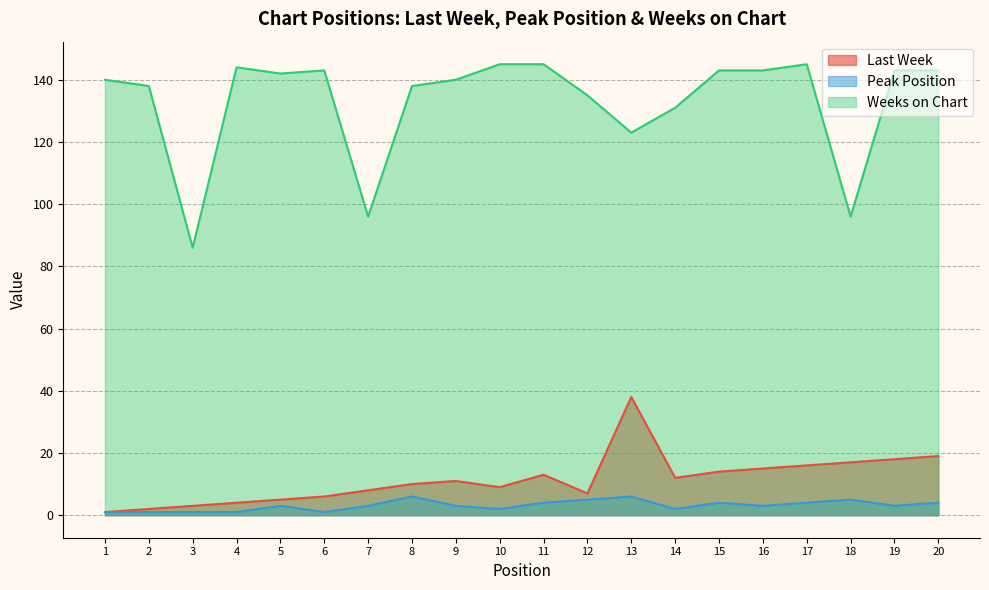

Count the number of data series in this chart.

3